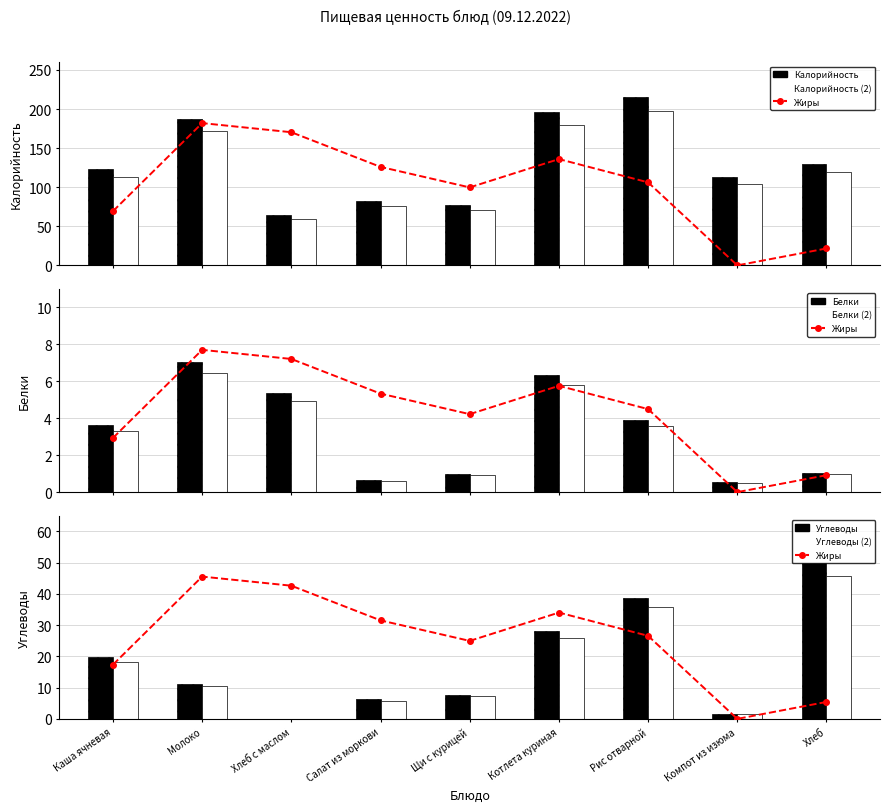

Are the bars horizontal?

No